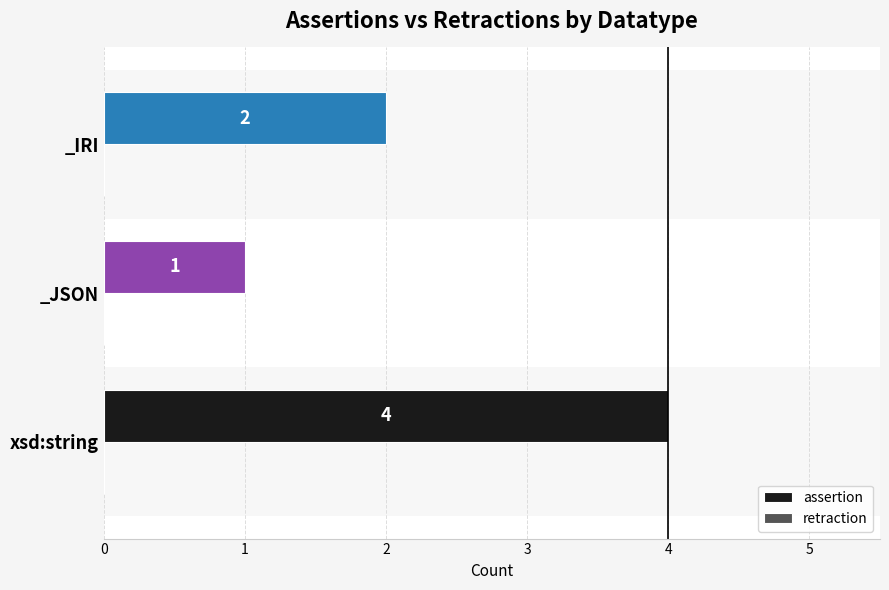

How many bars are there in total?

3